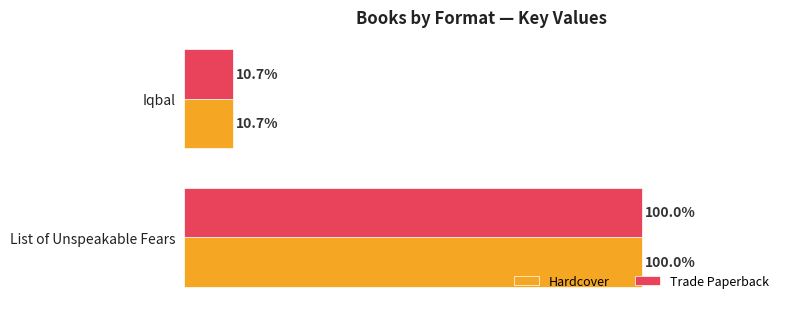

Rank the categories by Hardcover value from highest to lowest.

List of Unspeakable Fears, Iqbal